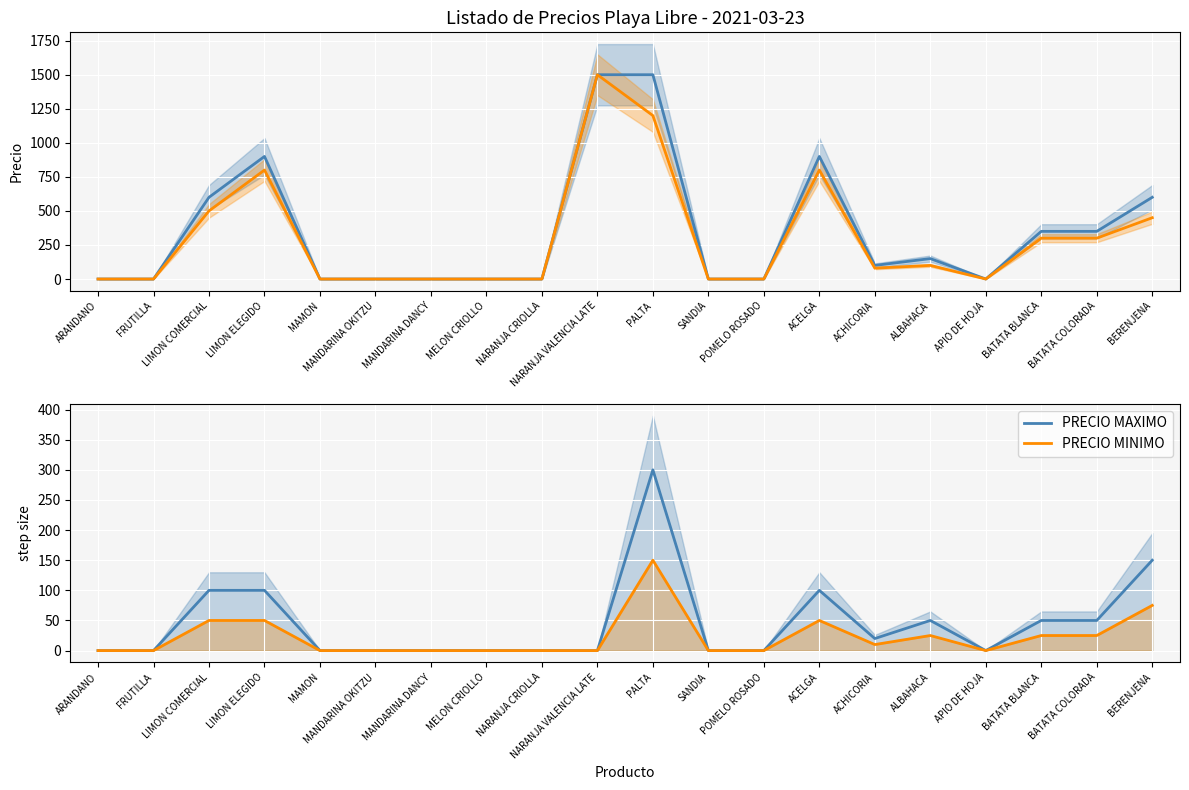

True or false: PRECIO MINIMO has a value of 0 at NARANJA CRIOLLA.

True